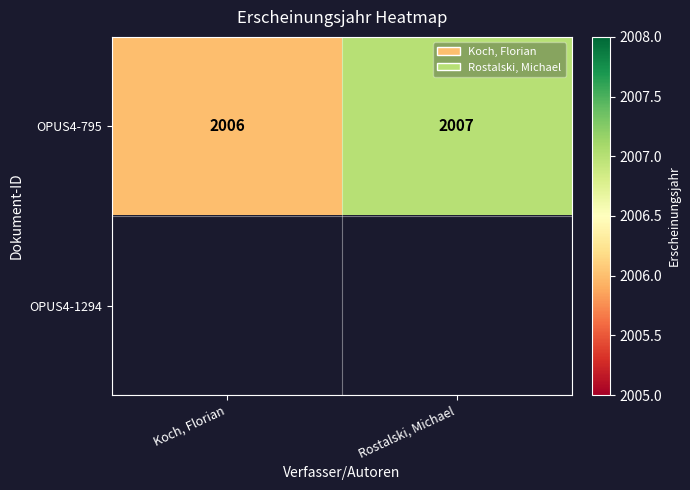

Is it true that OPUS4-795 equals 2831.5 at Rostalski, Michael?

False